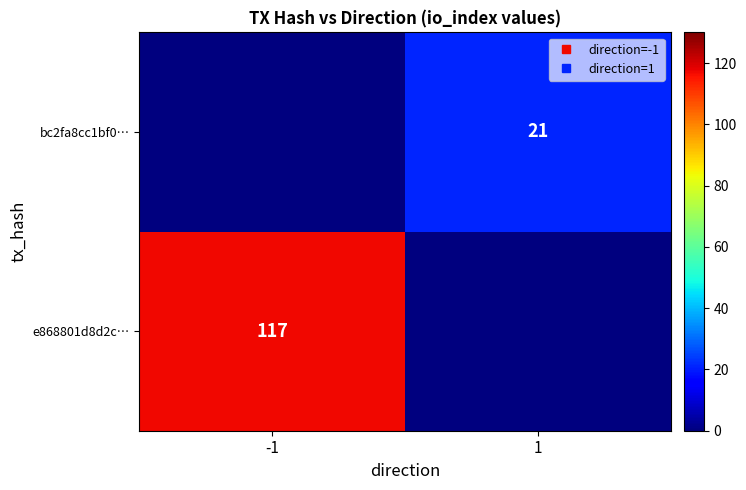

At which label does e868801d8d2c… reach its peak?

-1